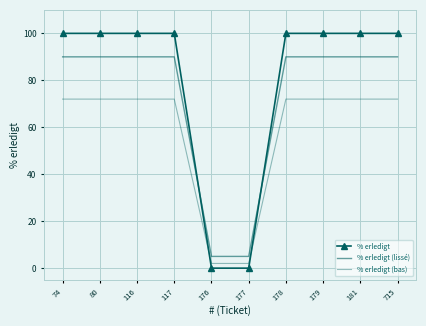

What is the difference between the maximum and minimum values in the % erledigt (lissé) series?

85